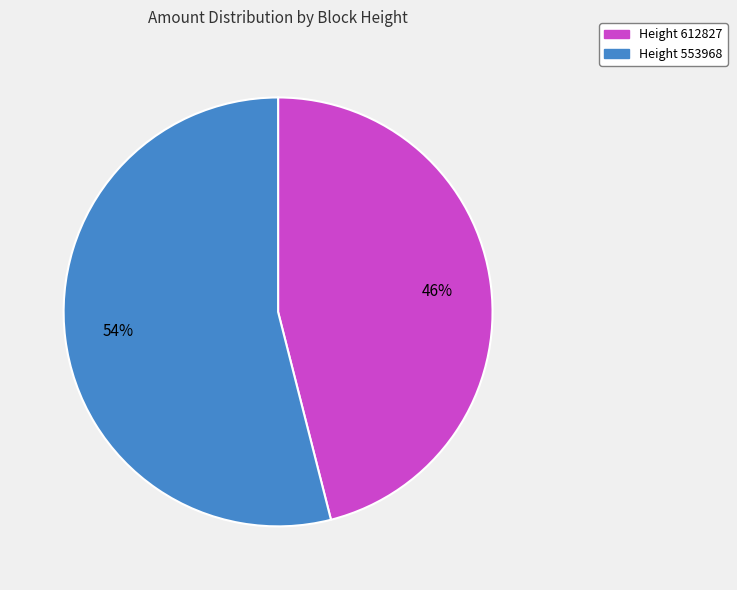

Which slice represents more than half of the pie?

Height 553968